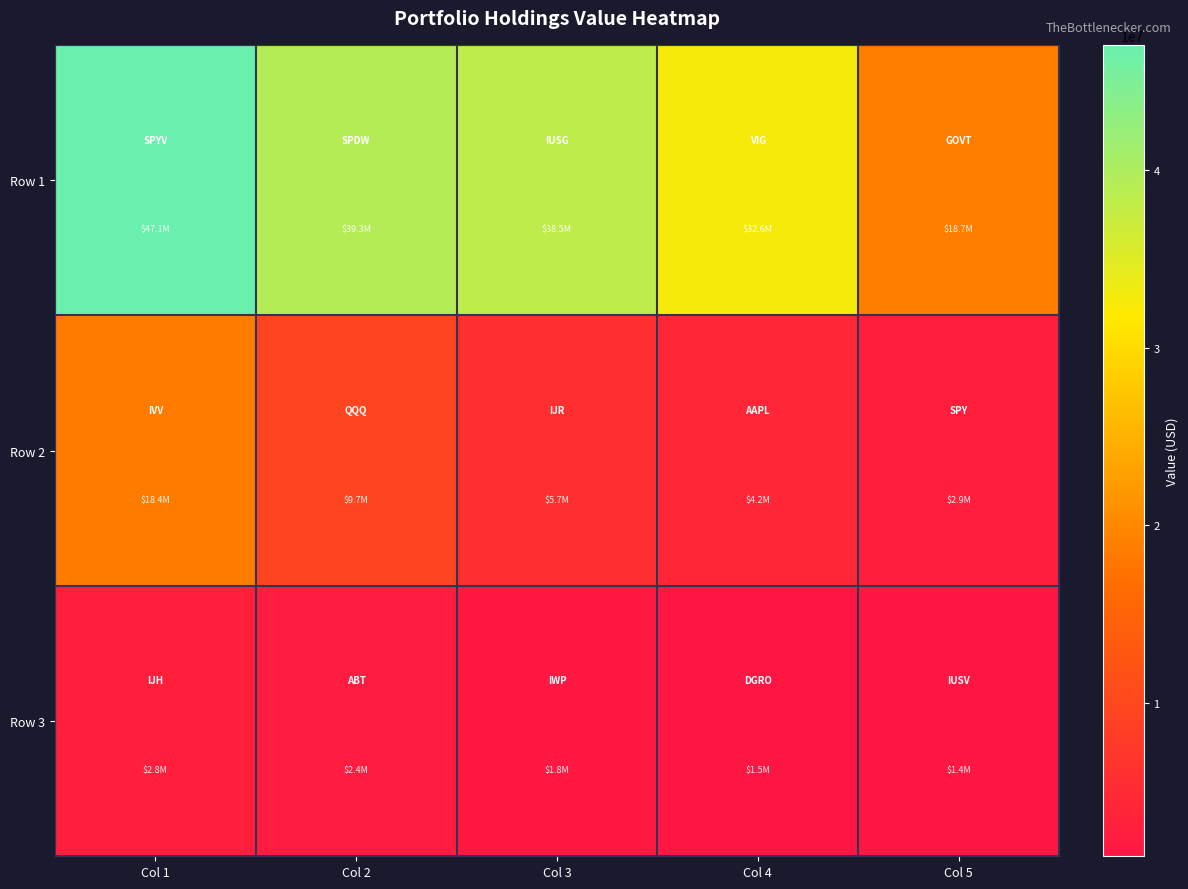

Which series has the largest total across all categories?

Row 1